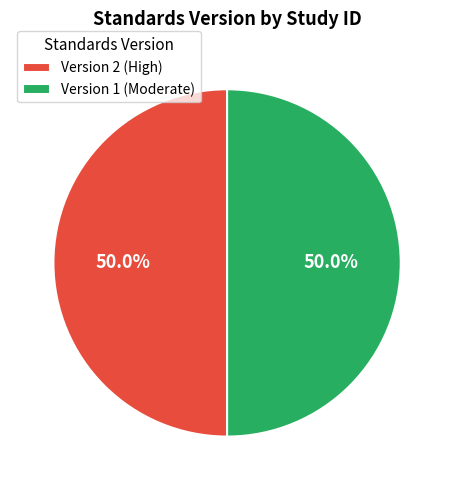

Approximately how many times larger is the value at Version 1 (Moderate) compared to Version 2 (High)?

1.0